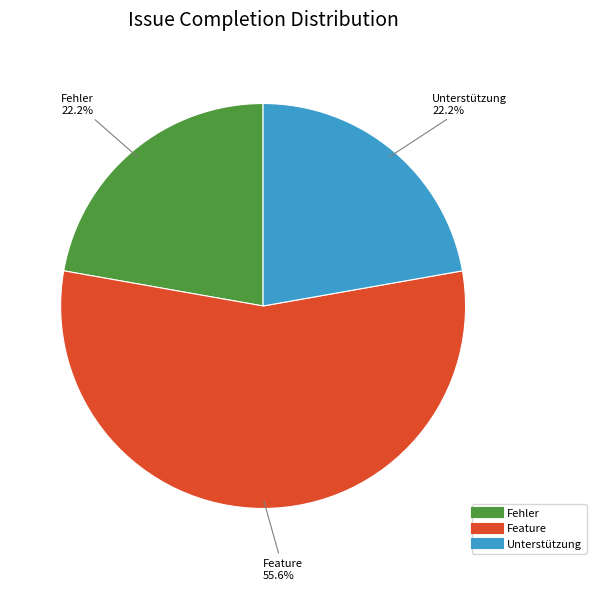

How many segments does this pie chart have?

3